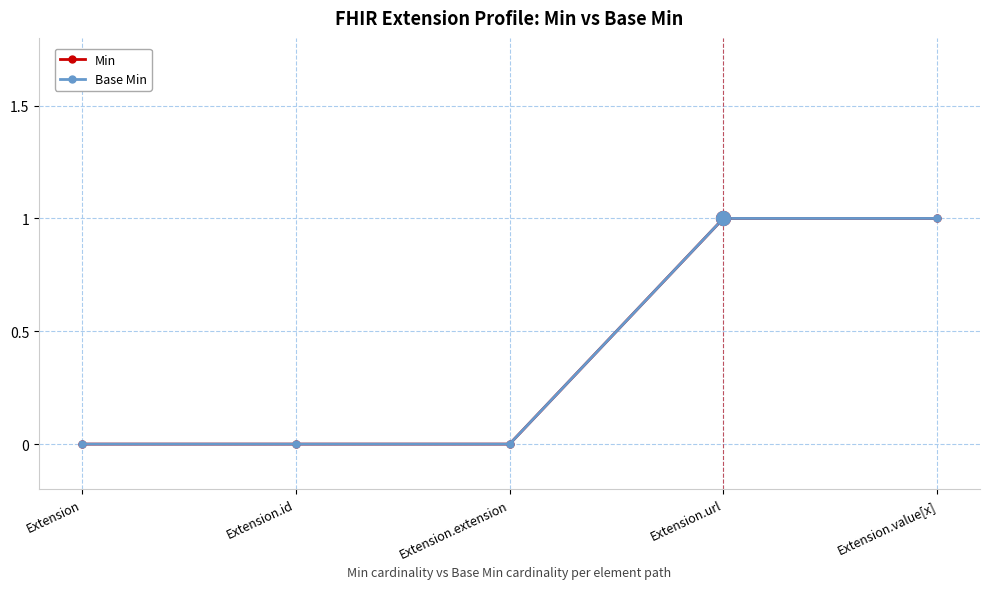

Is this an area chart (filled region under the line)?

No